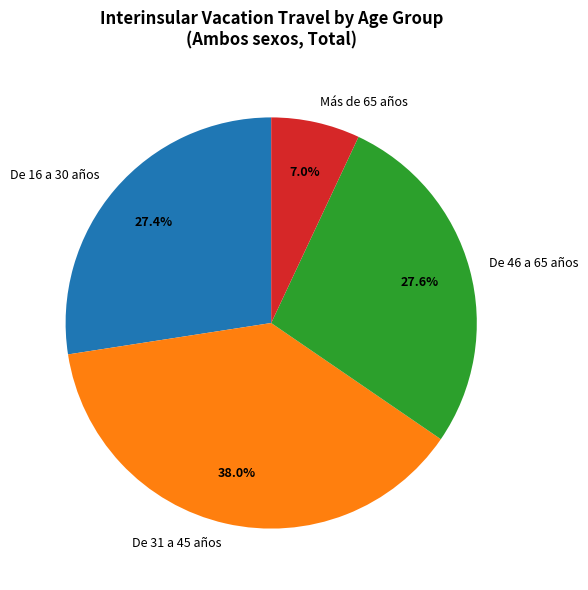

What percentage is the De 16 a 30 años slice, to the nearest percent?

27%